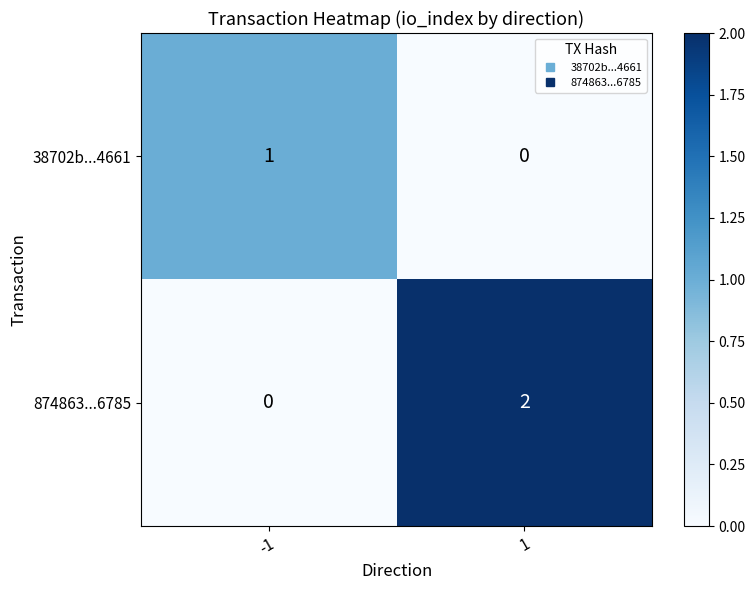

Count the number of data series in this chart.

2